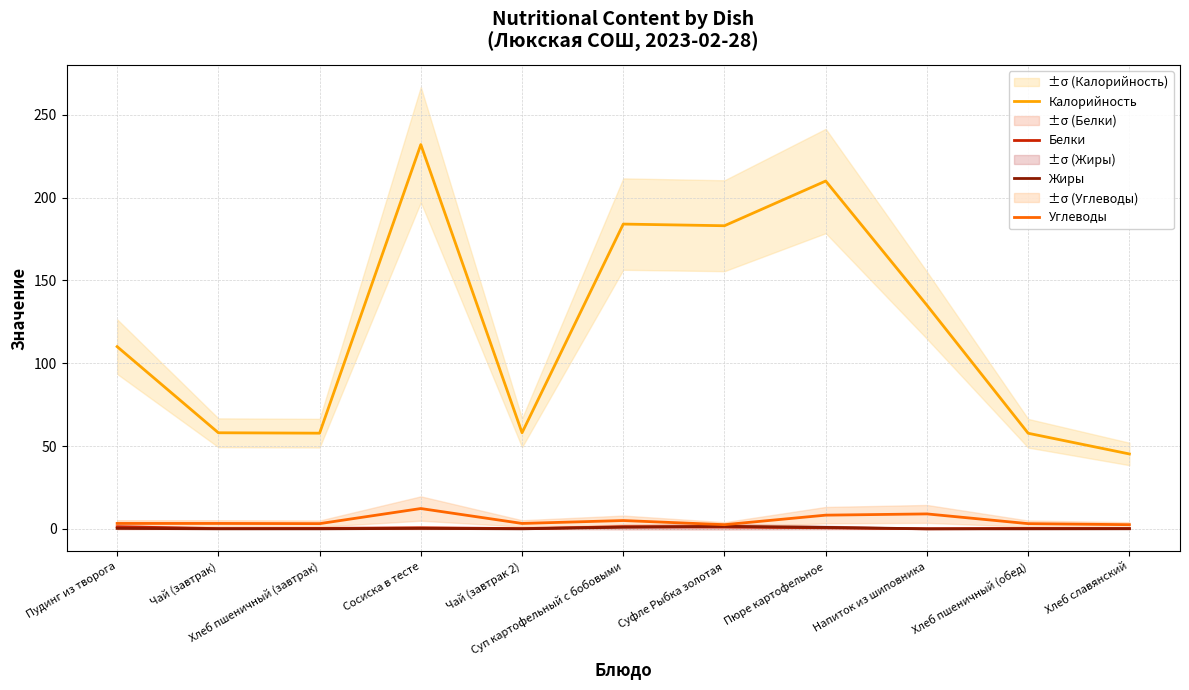

The Углеводы series shows 2.4 at Суп картофельный с бобовыми. True or false?

False